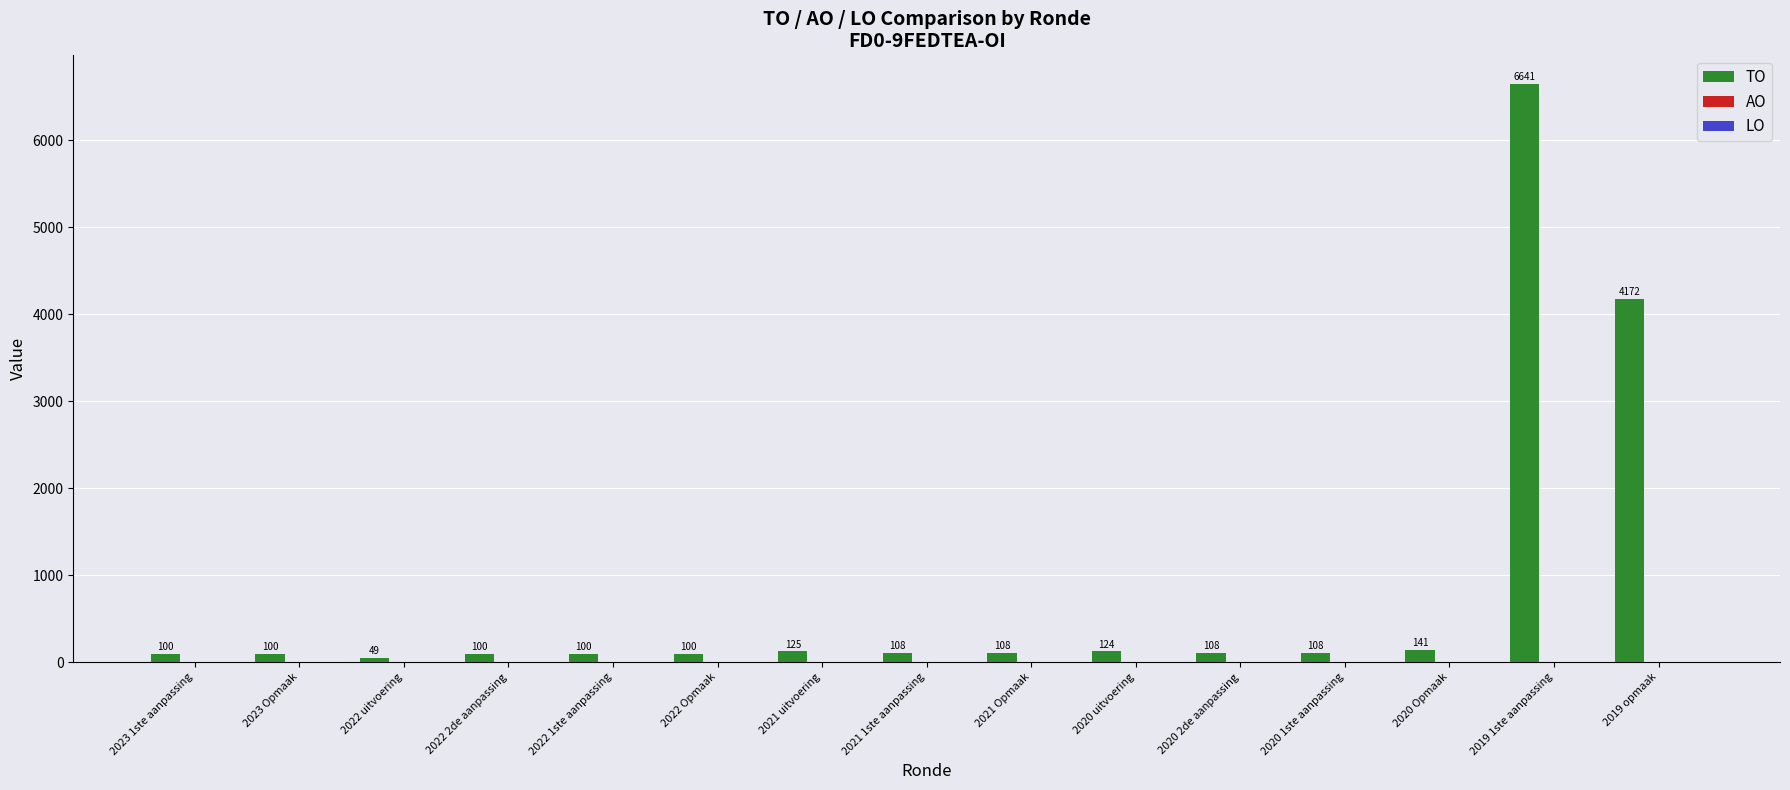

What is the average value?

812